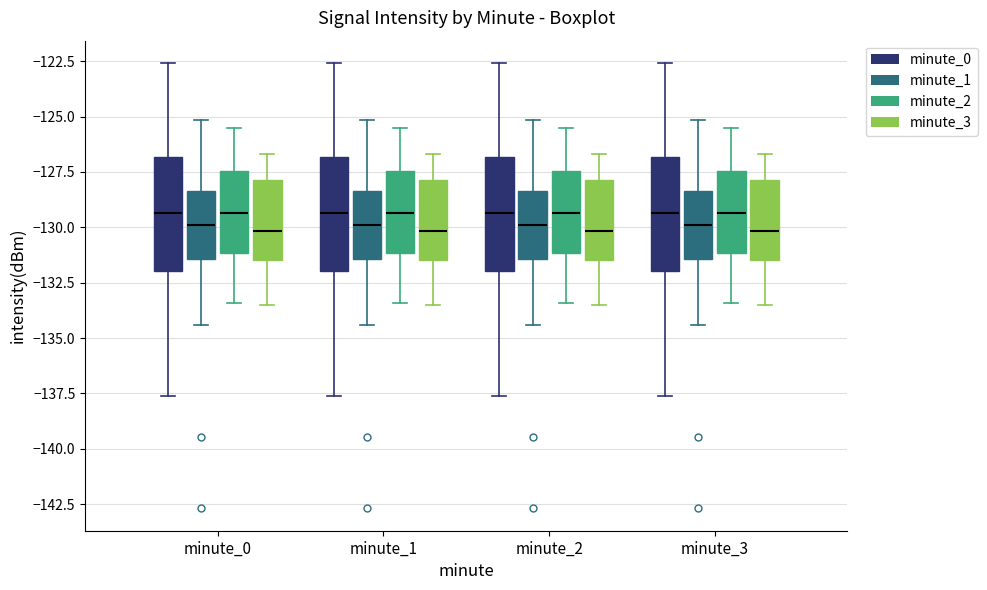

Where does the median line of the box for minute_3 (minute_2) sit on the y-axis? The values are not printed on the chart, so give them approximately, as read against the axis.

-129.5